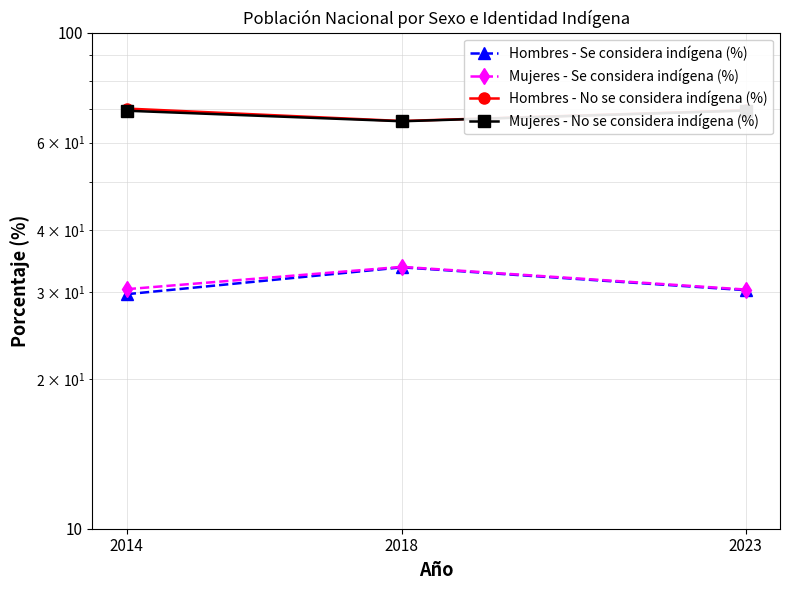

What is the average value of the Hombres - Se considera indígena (%) series?

31.2